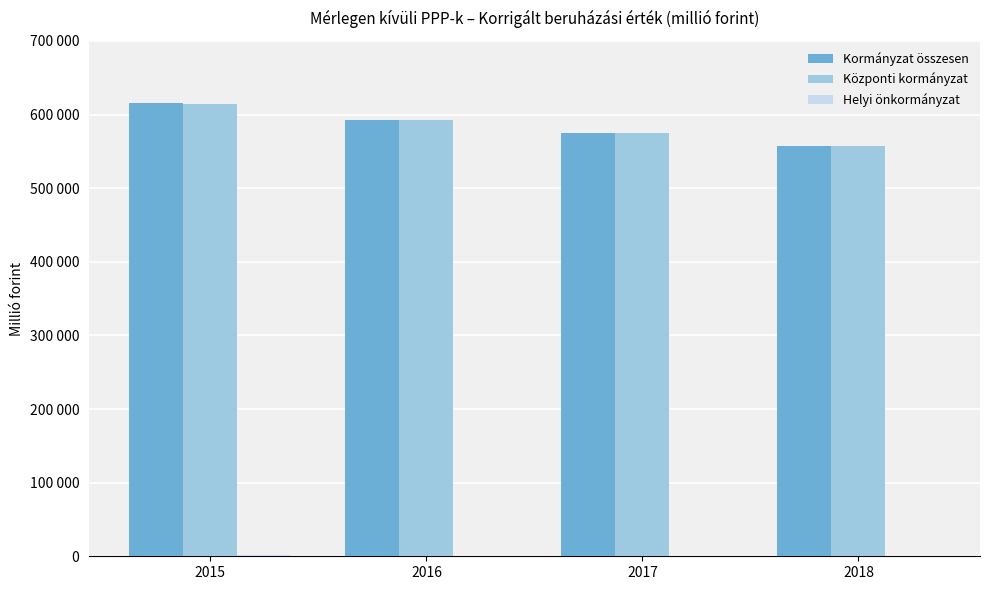

What is the greatest value displayed?

615592.4